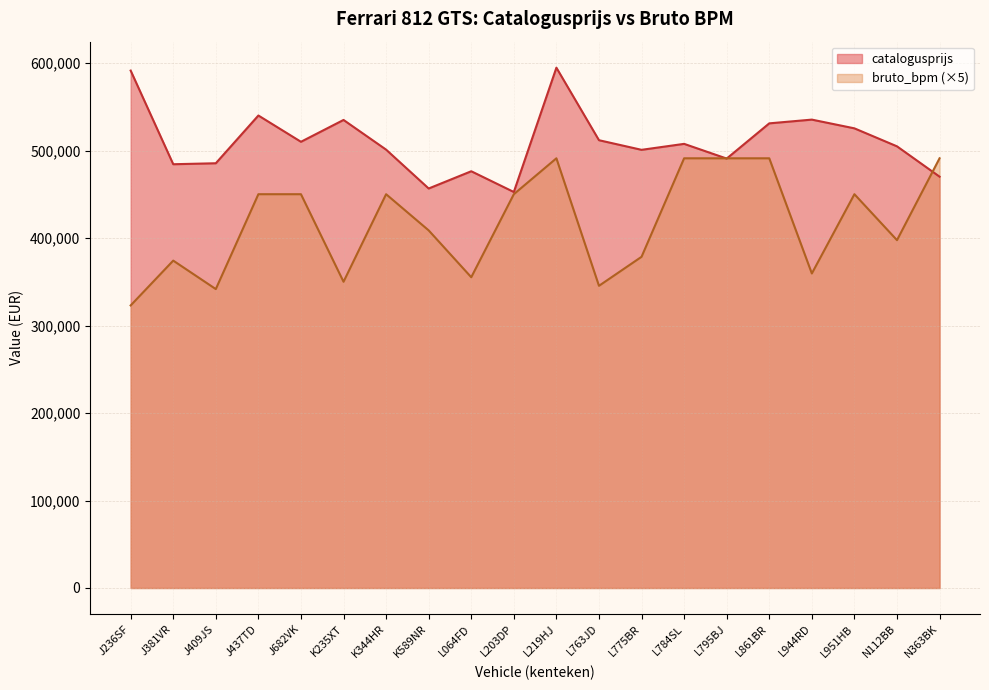

How many distinct data groups are displayed?

2